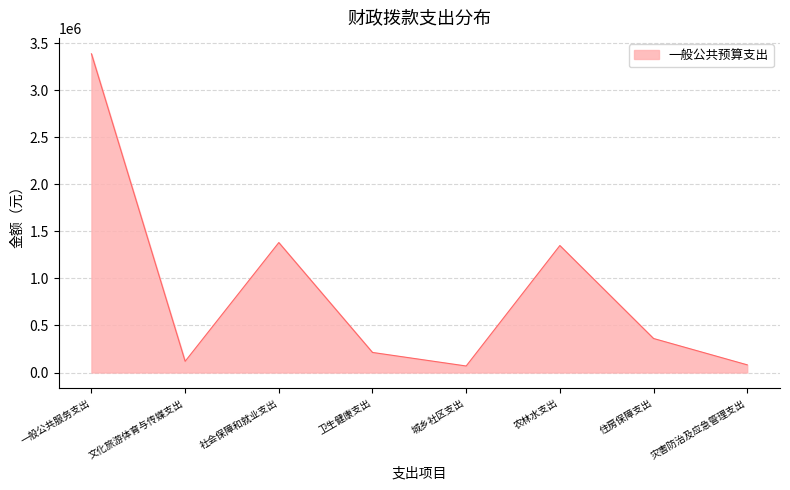

True or false: the data has more than 2 interior local peaks.

False